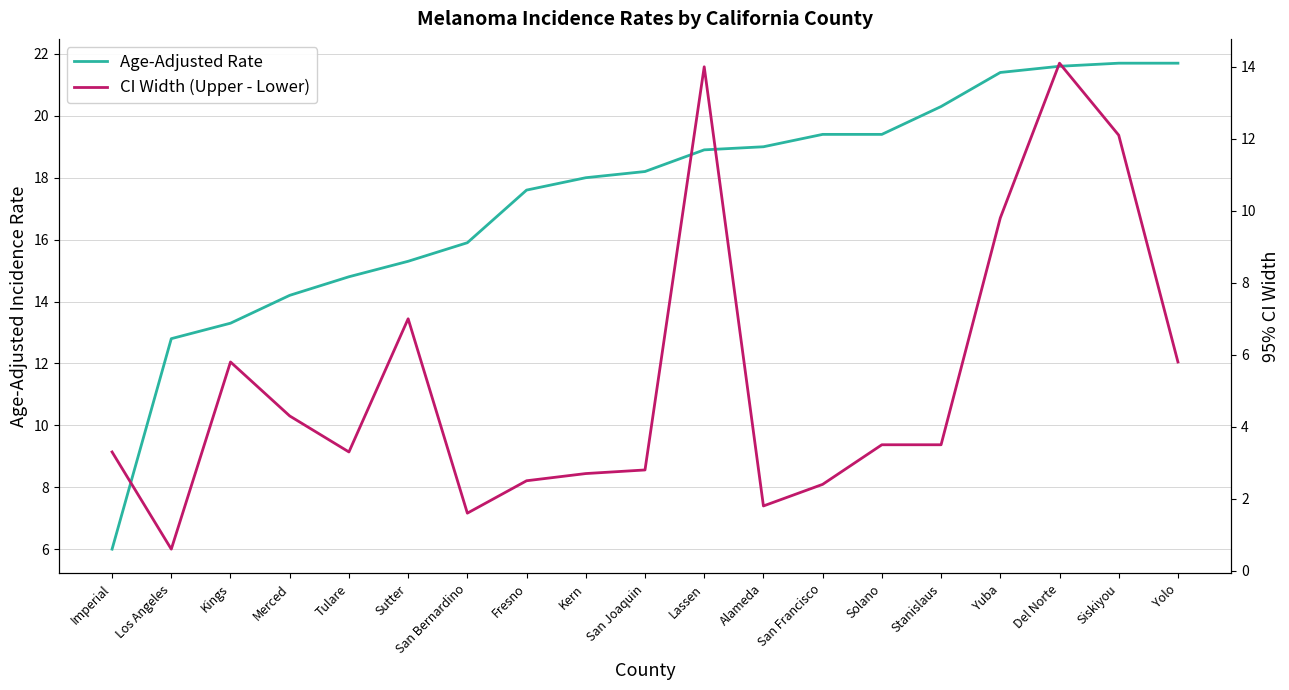

What is the minimum value shown in the chart?

0.6